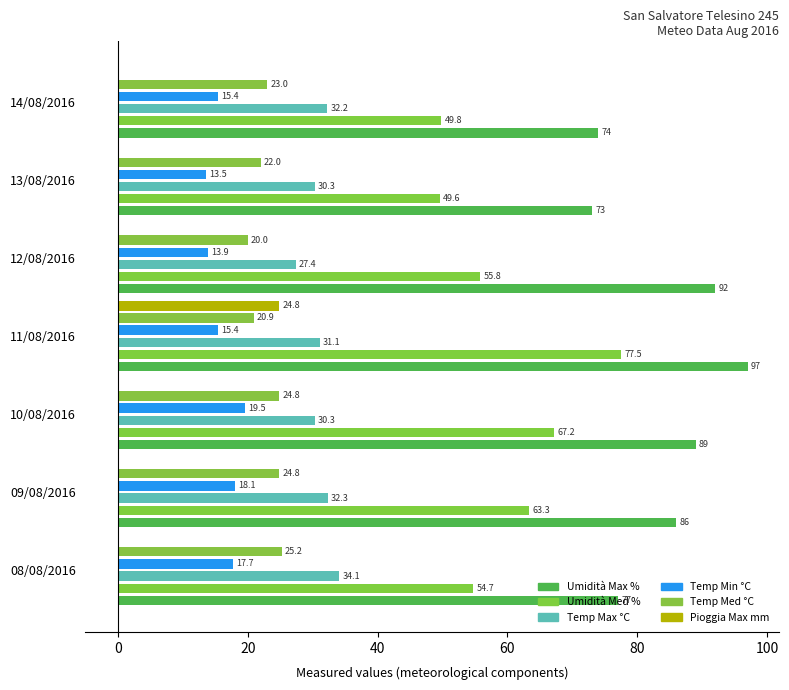

Reading left to right, what are all the values shown in this chart?

Umidità Max %: 77.0	86.0	89.0	97.0	92.0	73.0	74.0
Umidità Med %: 54.7	63.3	67.2	77.5	55.8	49.6	49.8
Temp Max °C: 34.1	32.3	30.3	31.1	27.4	30.3	32.2
Temp Min °C: 17.7	18.1	19.5	15.4	13.9	13.5	15.4
Temp Med °C: 25.2	24.8	24.8	20.9	20.0	22.0	23.0
Pioggia Max mm: 0.0	0.0	0.0	24.8	0.0	0.0	0.0